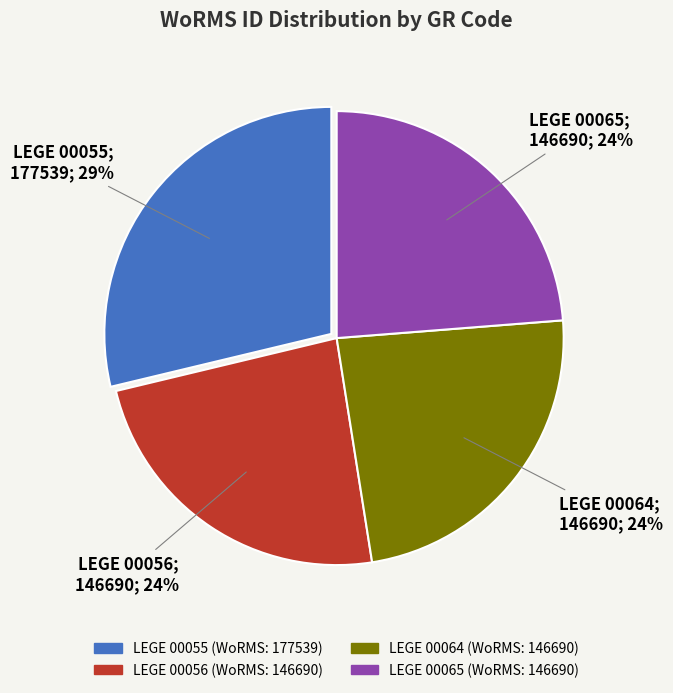

Which category has the biggest portion of the pie?

LEGE 00055